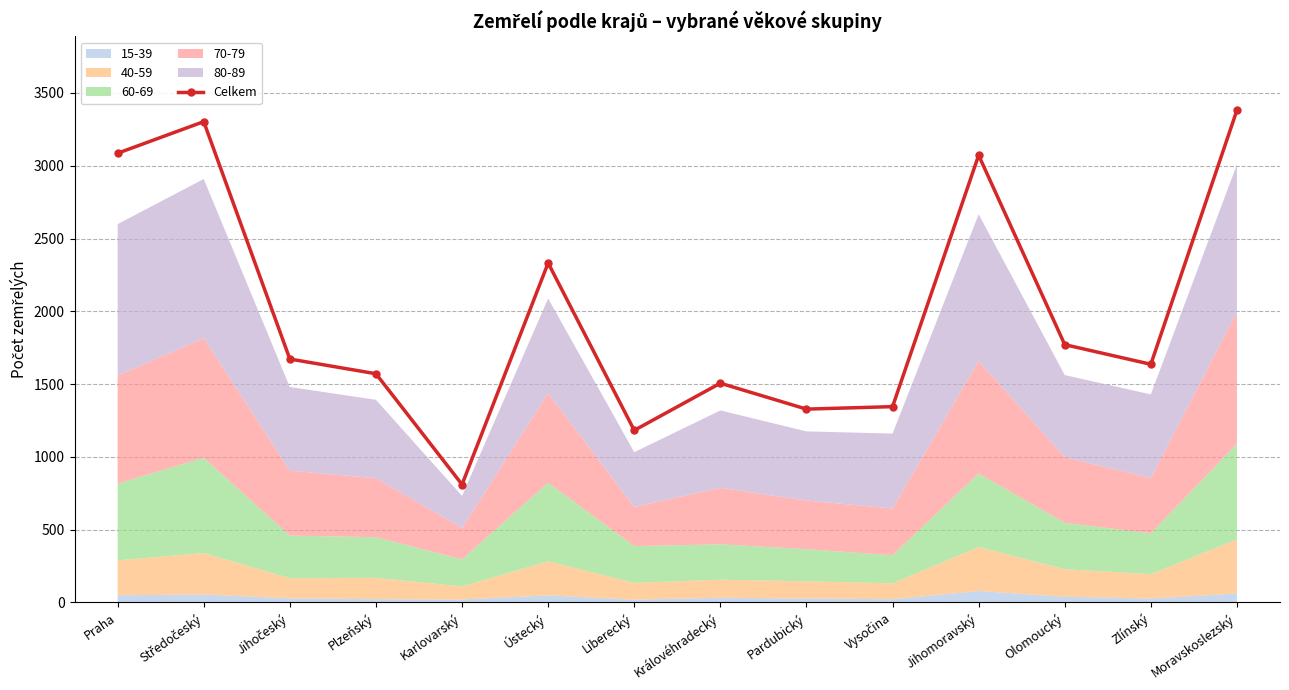

True or false: the data shows 794 at Královéhradecký.

False